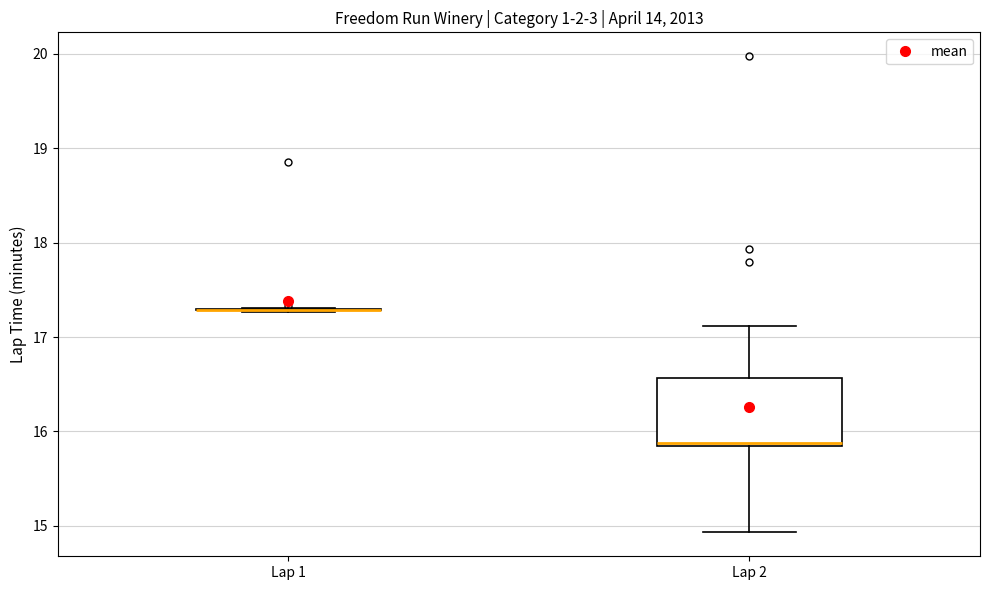

Reading left to right, transcribe this box plot: for each box, give where its median line is, the range the box spans, and where its two whiskers end, as read against the y-axis. The values are not printed on the chart, so give them approximately, as read against the axis.

Lap 1: box collapsed to a line at 17.3, whiskers 17.3 to 17.3
Lap 2: median 15.9, box 15.8 to 16.6, whiskers 14.9 to 17.1